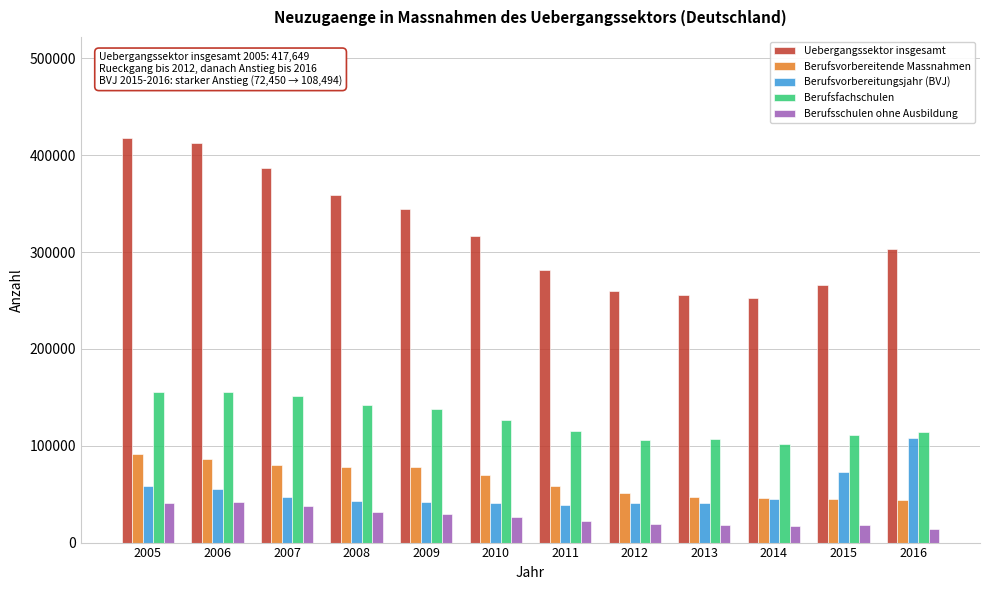

What is the total value across all series at 2010?

579531